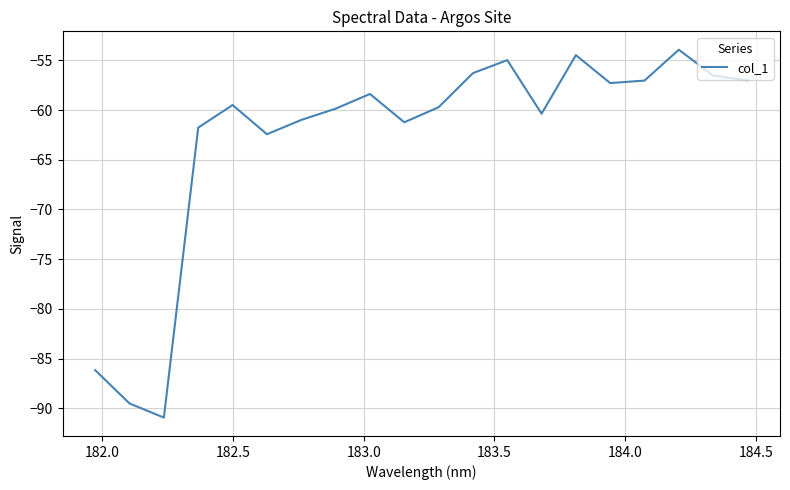

What is the difference between the maximum and minimum values?

37.0